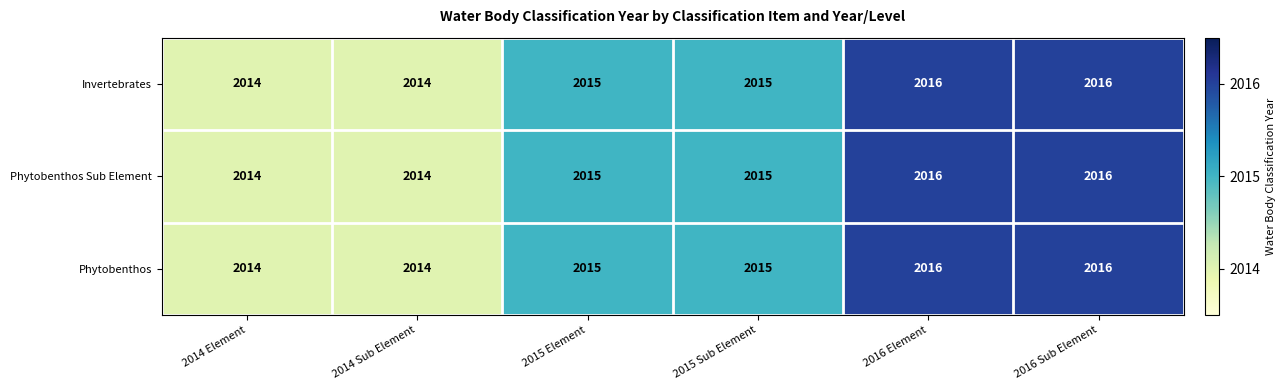

Reading left to right, transcribe all the data shown in this chart.

Invertebrates: 2014	2014	2015	2015	2016	2016
Phytobenthos Sub Element: 2014	2014	2015	2015	2016	2016
Phytobenthos: 2014	2014	2015	2015	2016	2016